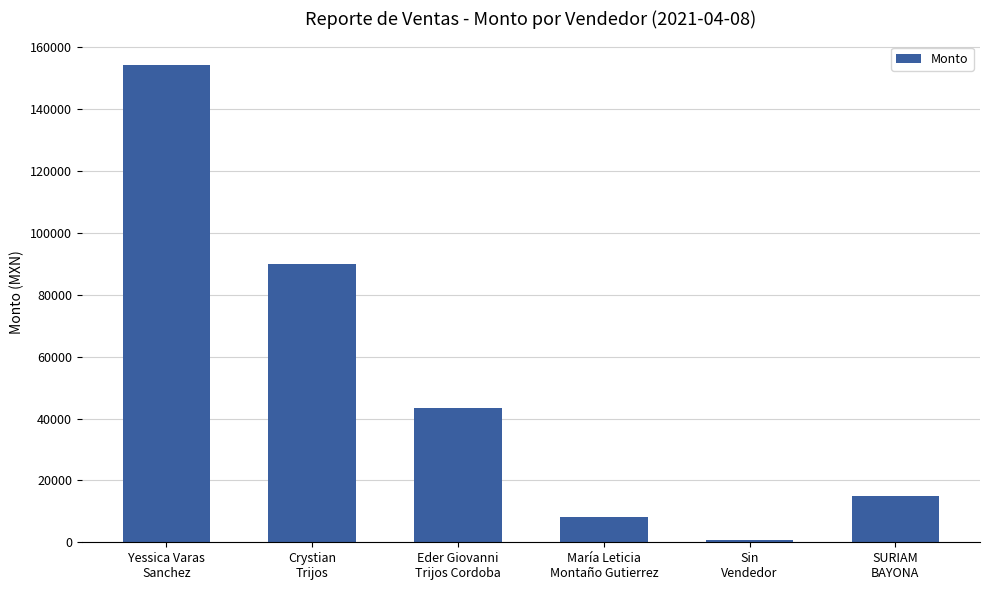

What is the smallest value displayed?

885.7